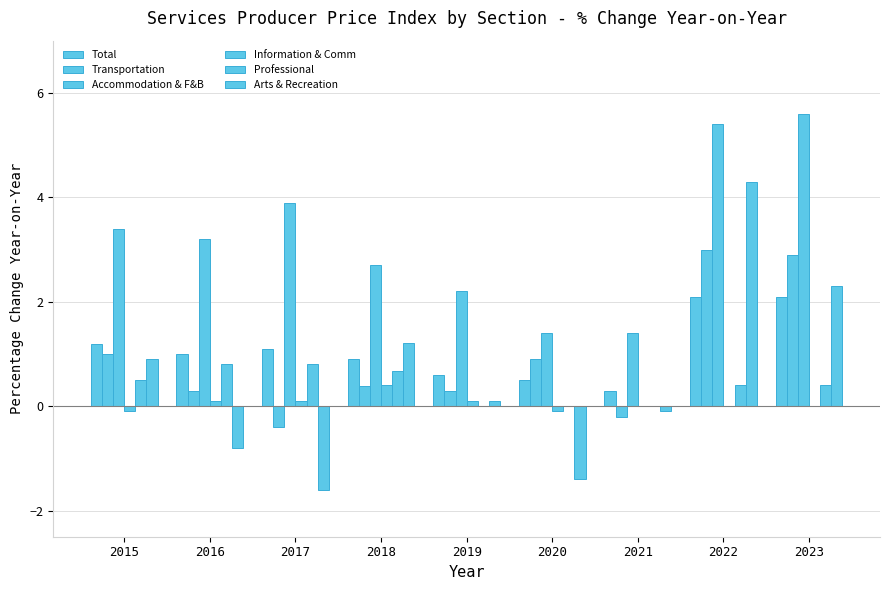

What is the difference between the maximum and minimum values in the Information & Comm series?

0.5